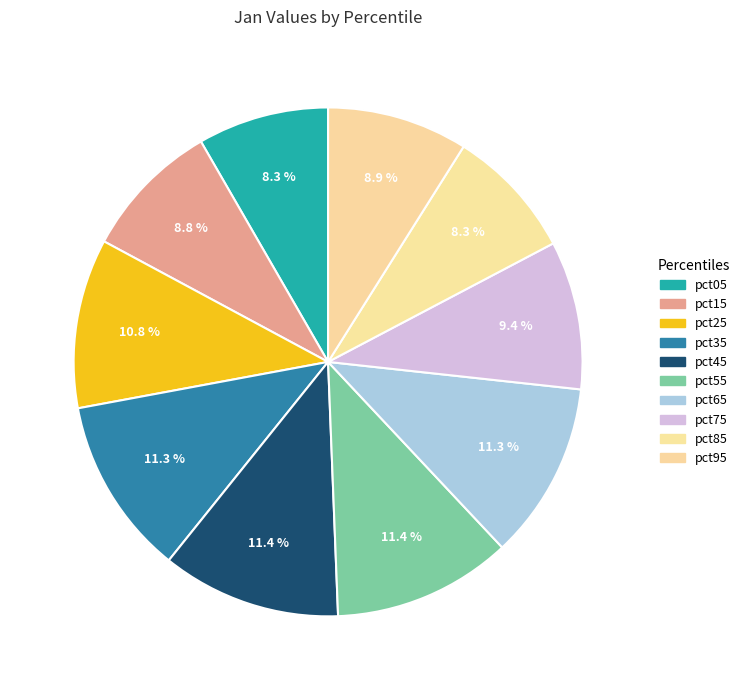

How many slices are in this pie chart?

10